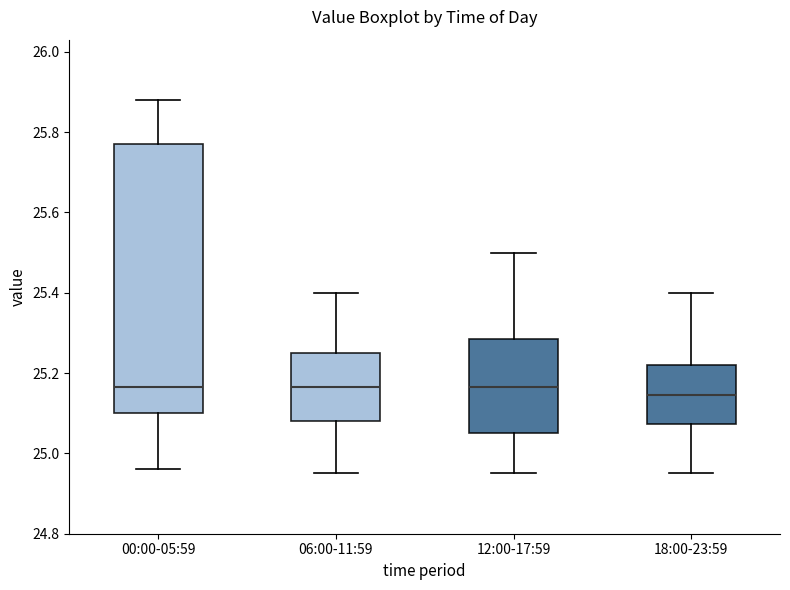

Which box is the tallest, from its lower edge to its upper edge?

00:00-05:59